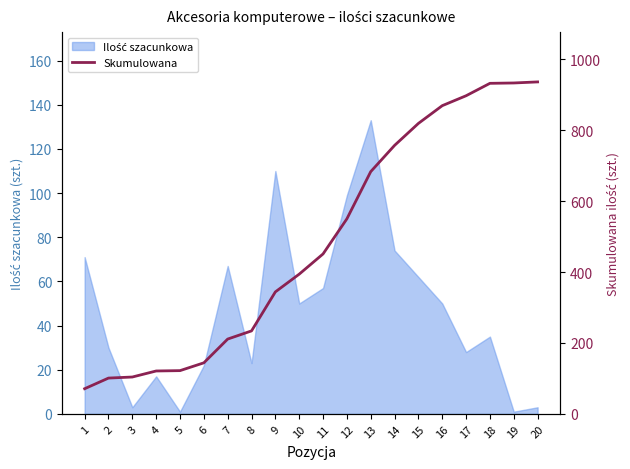

How many values exceed 451?

9